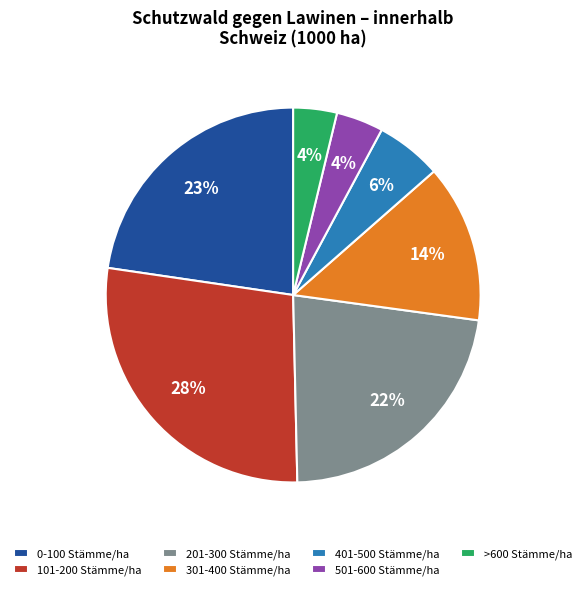

Is the sum of 201-300 Stämme/ha and 501-600 Stämme/ha greater than half?

No